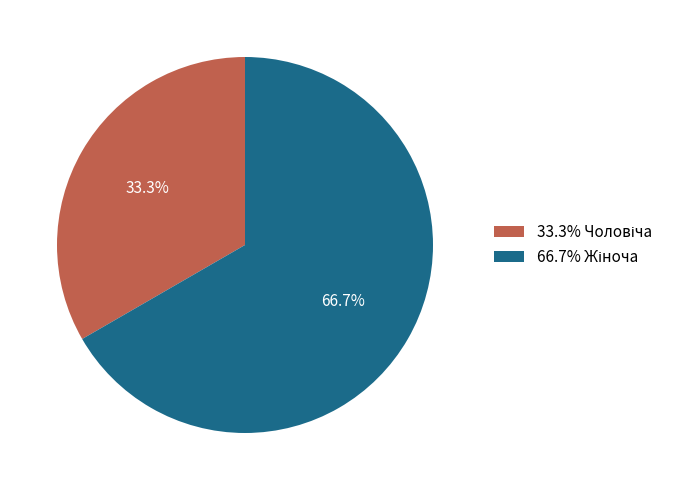

Does any single category account for the majority?

Yes